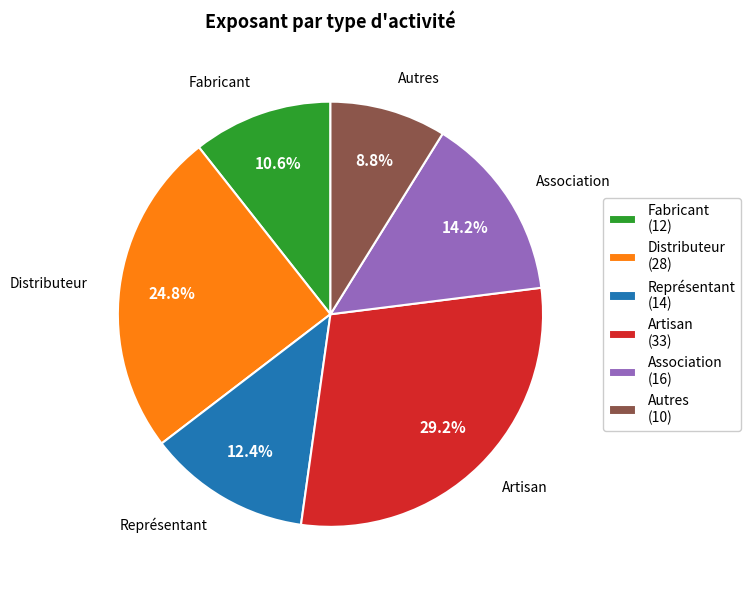

Count the number of slices in the pie.

6